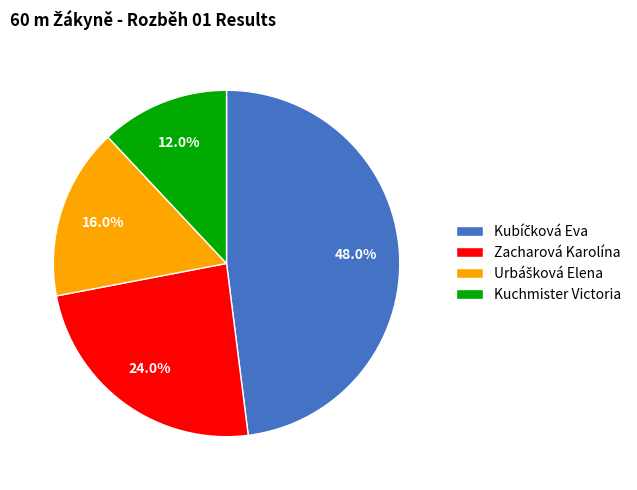

What is the smallest slice in the pie chart?

Kuchmister Victoria